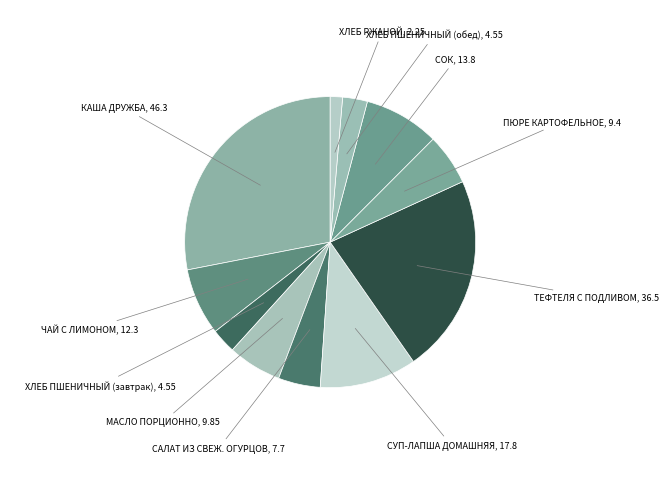

The ЧАЙ С ЛИМОНОМ slice represents 20% of the pie. True or false?

False